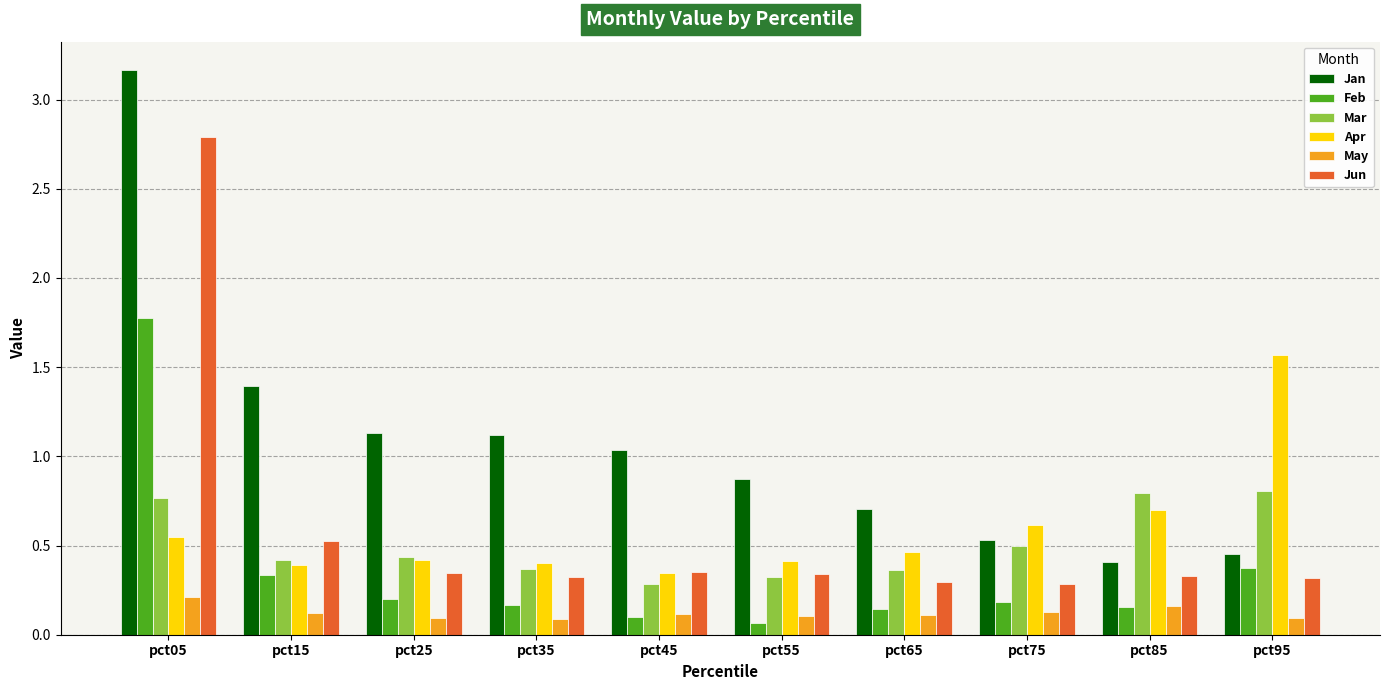

List the series in order of their peak value, lowest first.

May, Mar, Apr, Feb, Jun, Jan